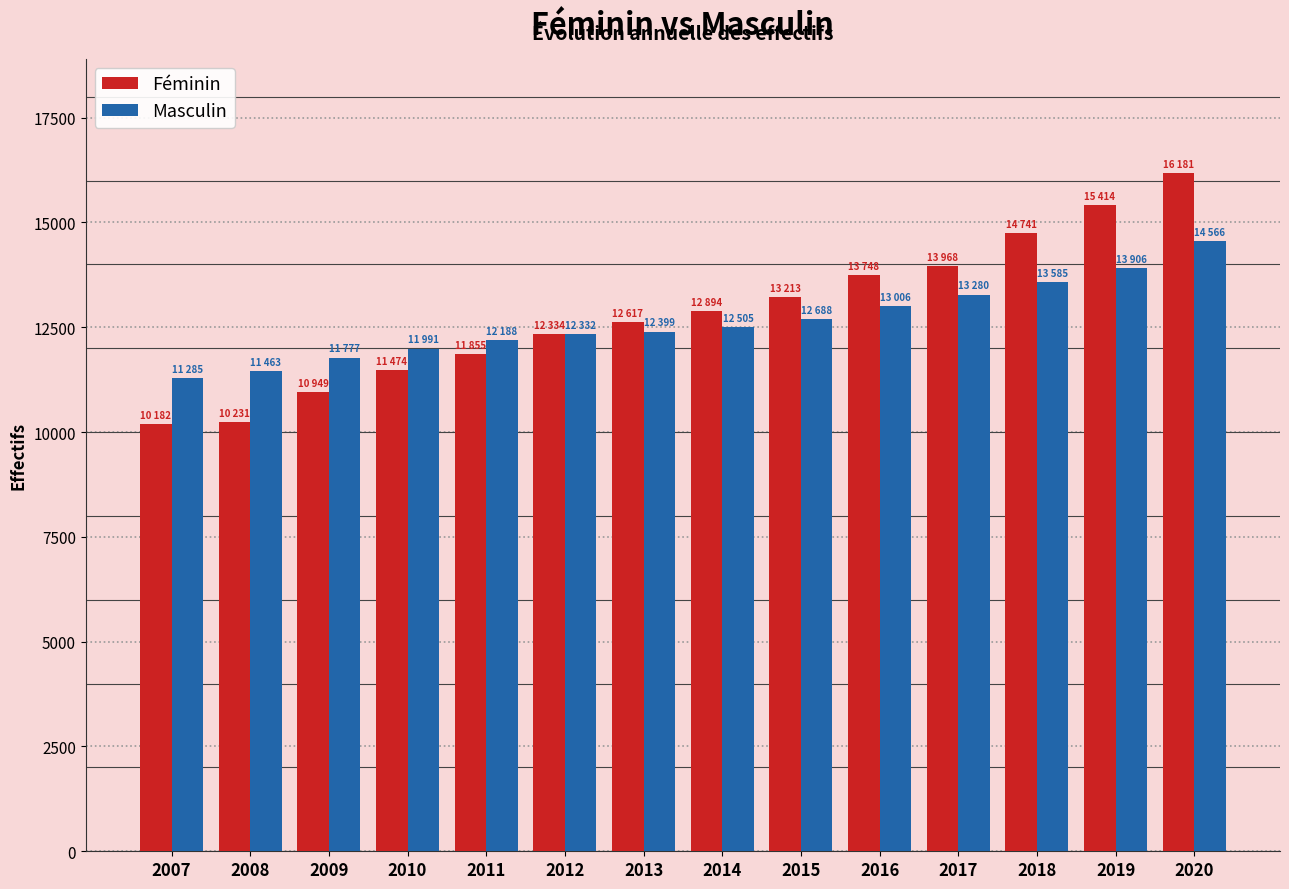

What is the difference between the Masculin values at 2009 and 2011?

411